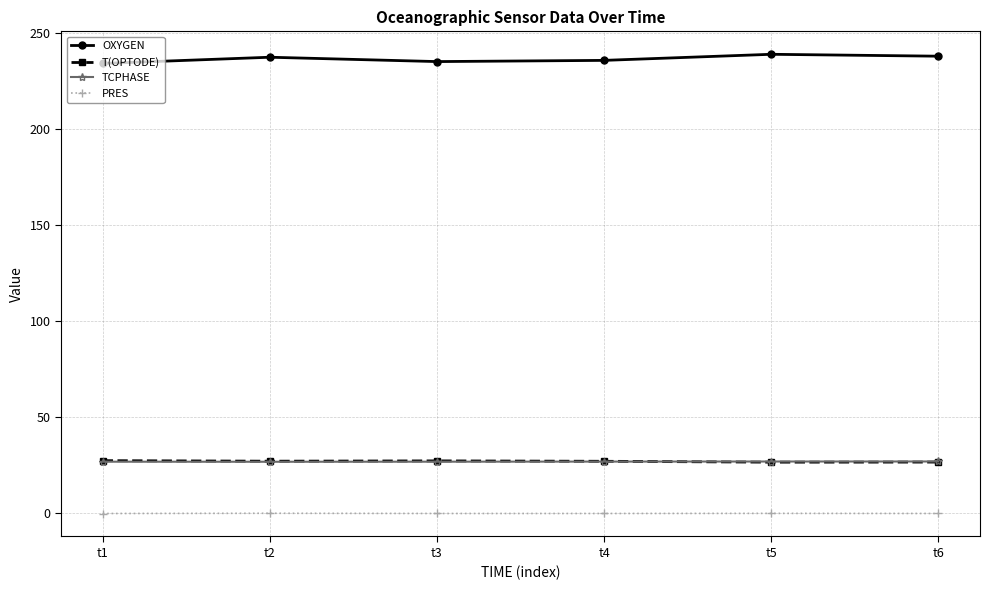

True or false: OXYGEN has more than 2 points higher than both neighbors.

False